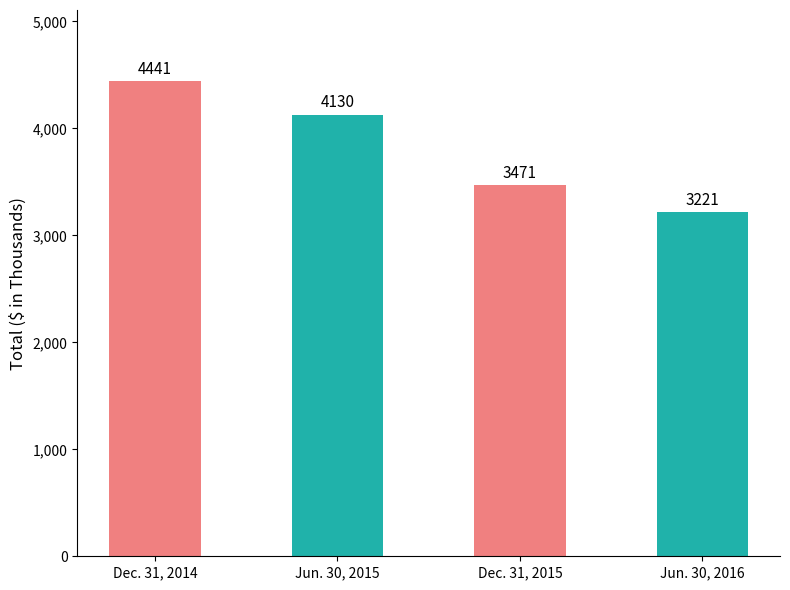

What is the smallest value displayed?

3221